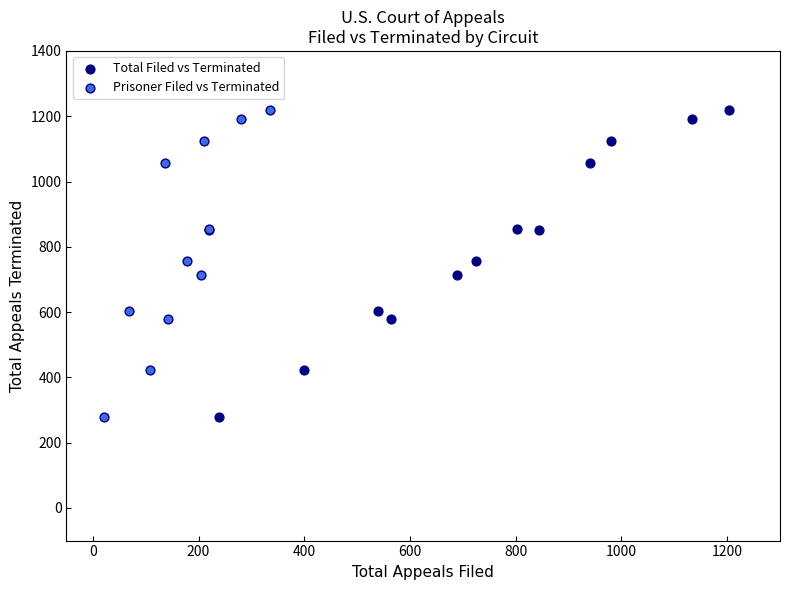

What are all the series names shown in the legend?

Total Filed vs Terminated, Prisoner Filed vs Terminated